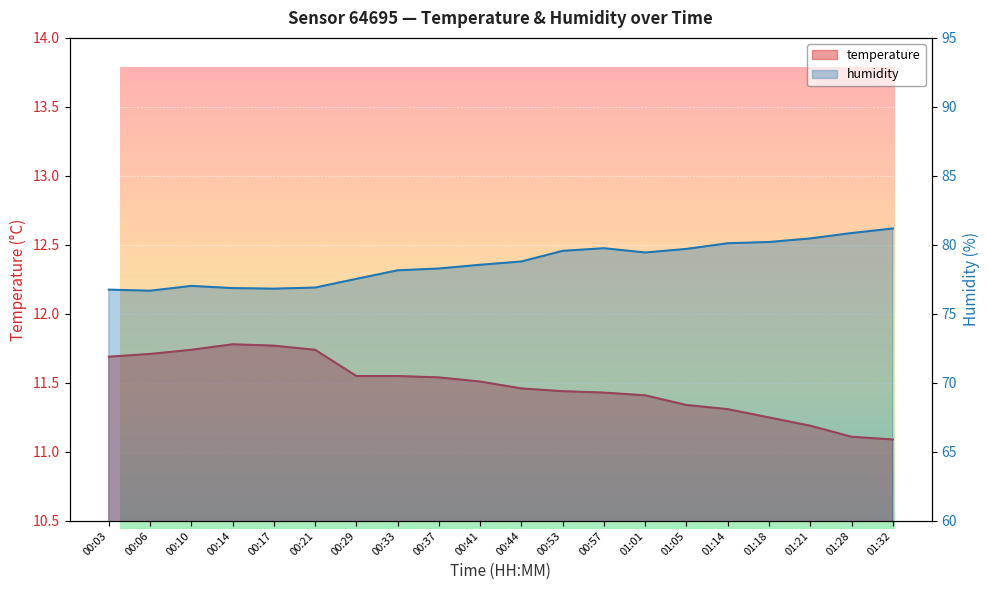

At which category is the sum across all series the highest?

01:32